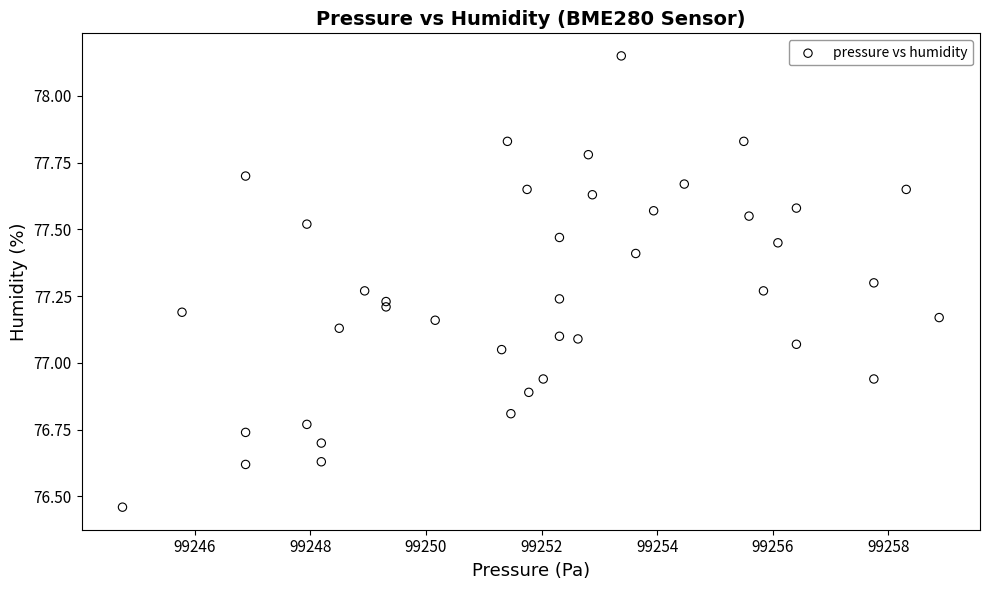

What is the range of X values (max minus min)?

14.1